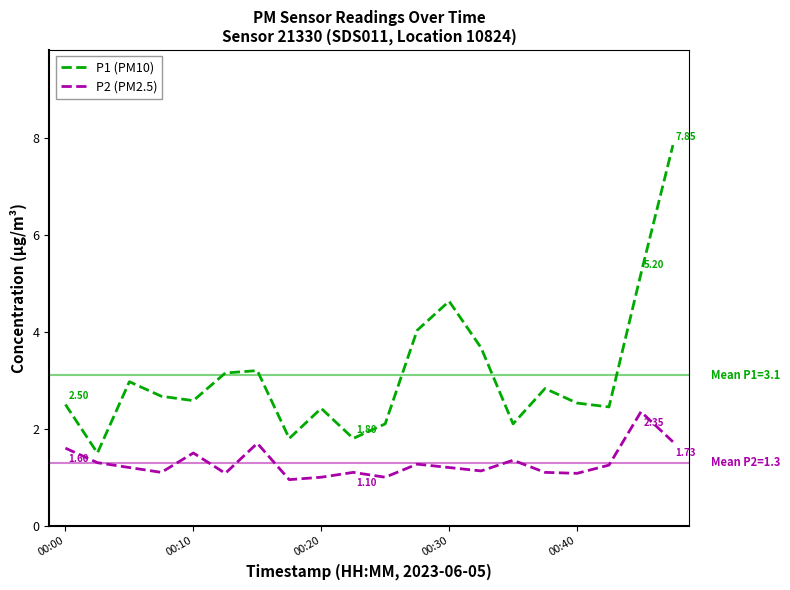

Which series has the widest spread of values?

P1 (PM10)